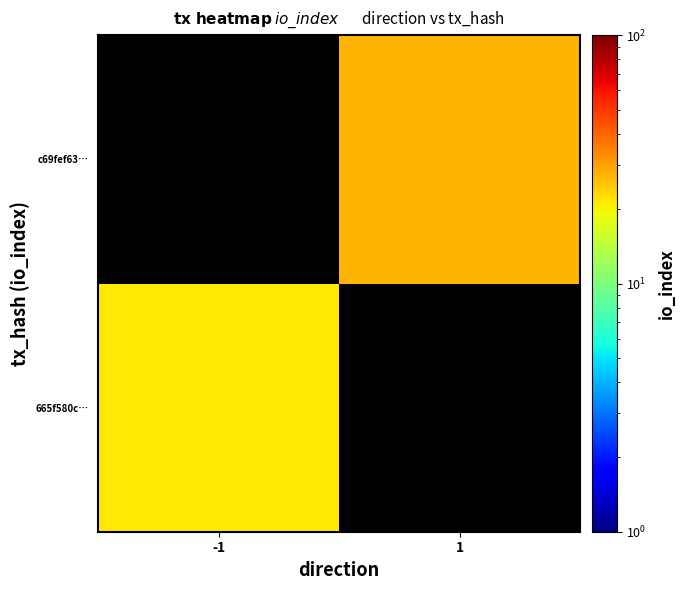

What is the minimum value shown in the chart?

21.0